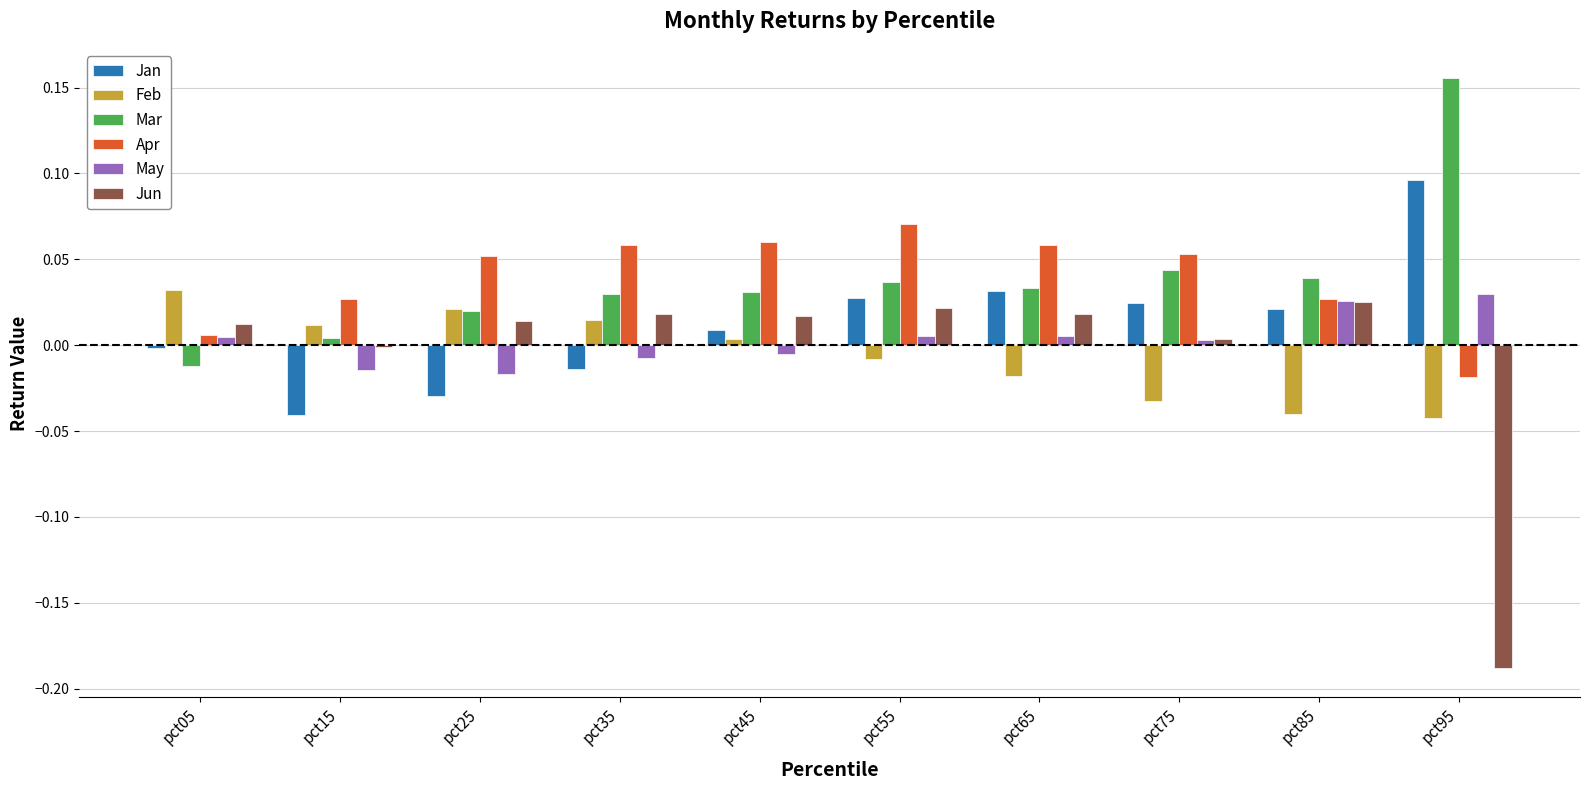

The Feb series shows 0.0 at pct05. True or false?

True